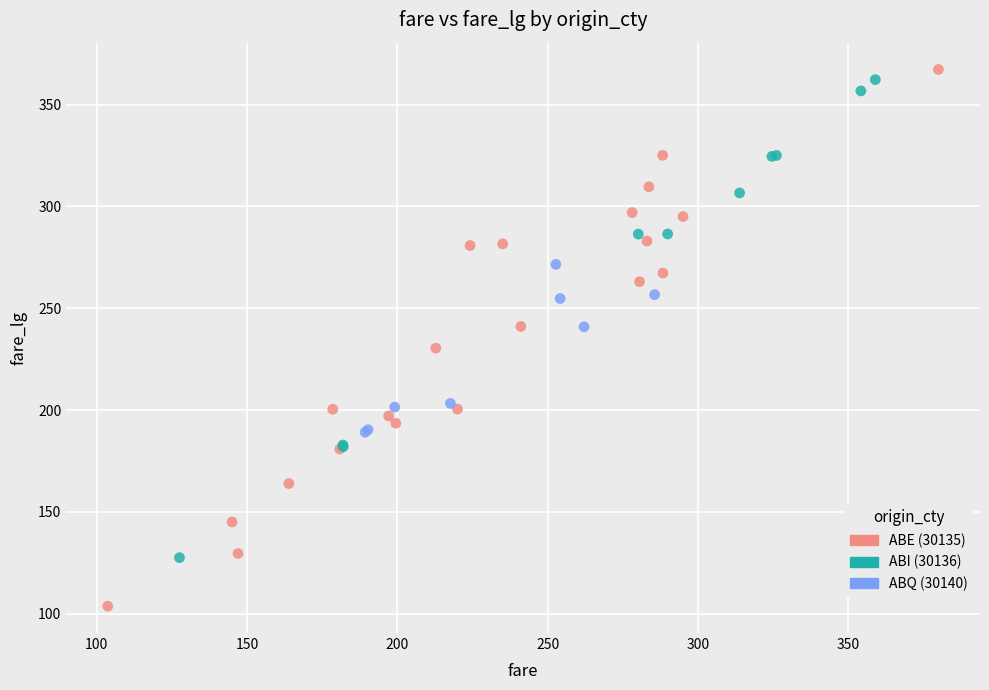

Which series has the widest spread of Y values?

ABE (30135)